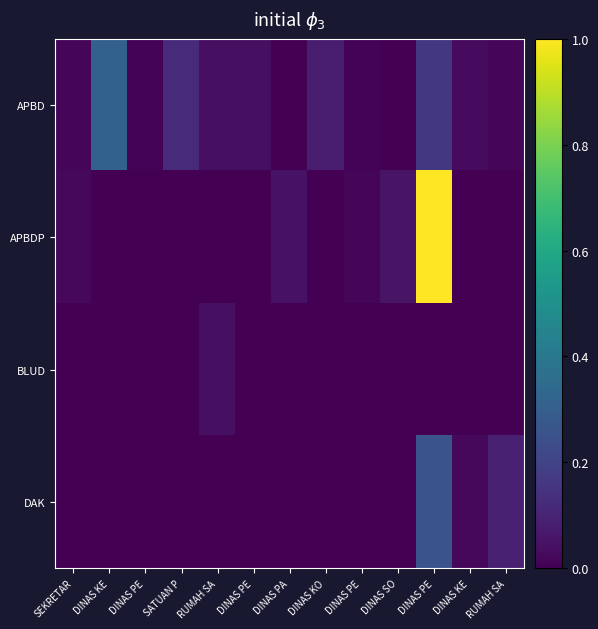

At which category is the sum across all series the highest?

DINAS PE